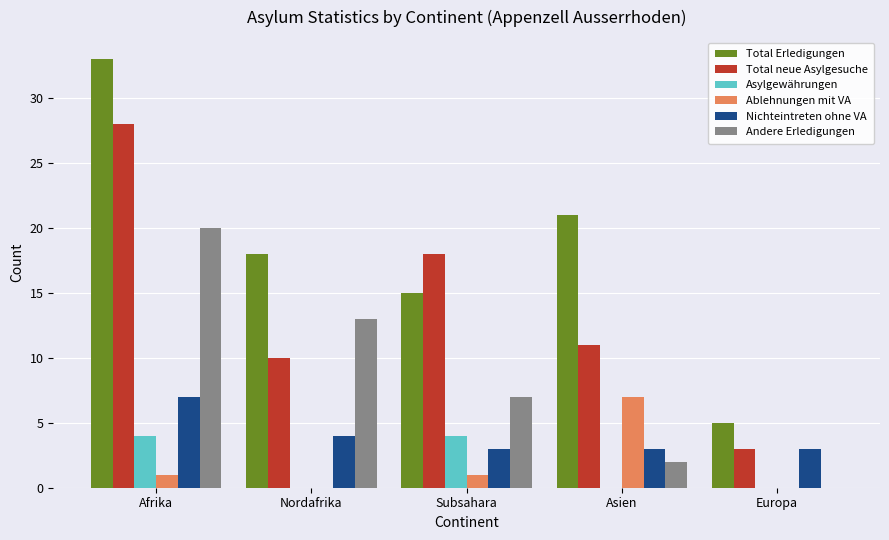

What is the maximum value for Nichteintreten ohne VA?

7